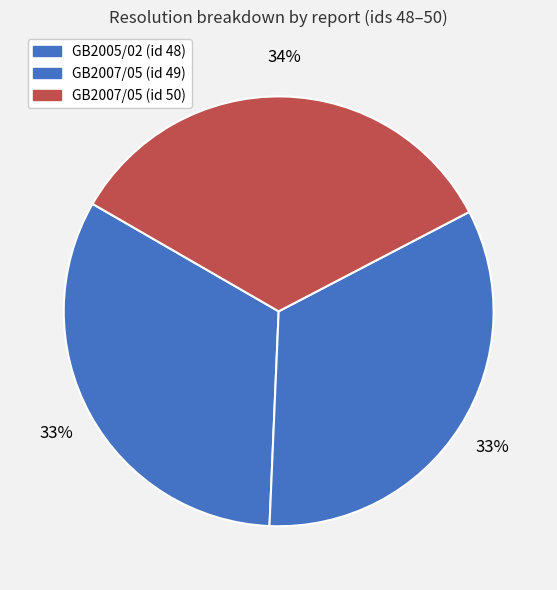

To the nearest percent, what is the difference between the largest and smallest slice percentages?

1%